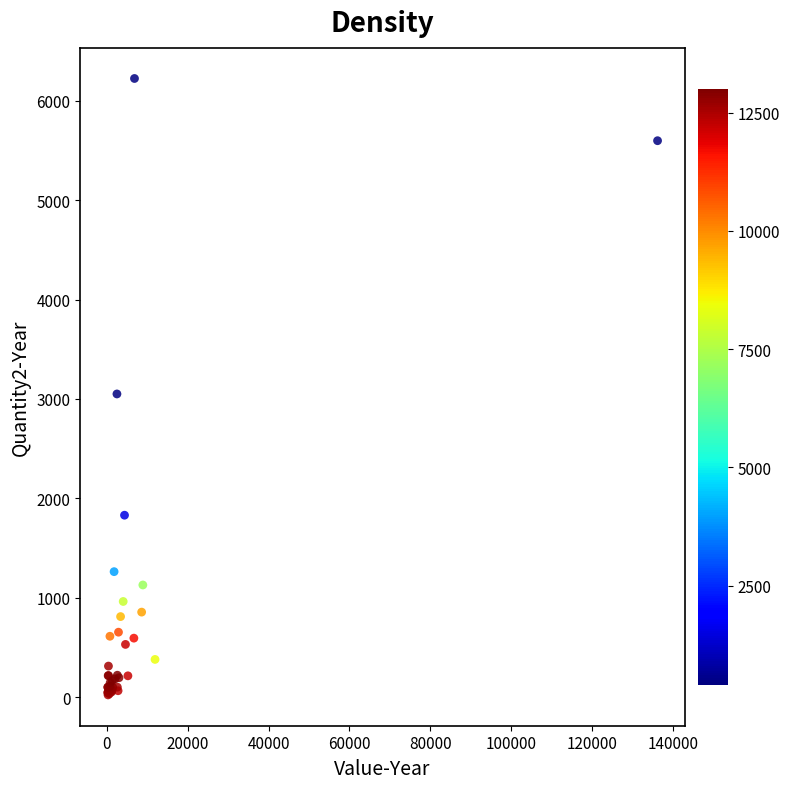

What Y value in the scatter plot is closest to 3123?

3050